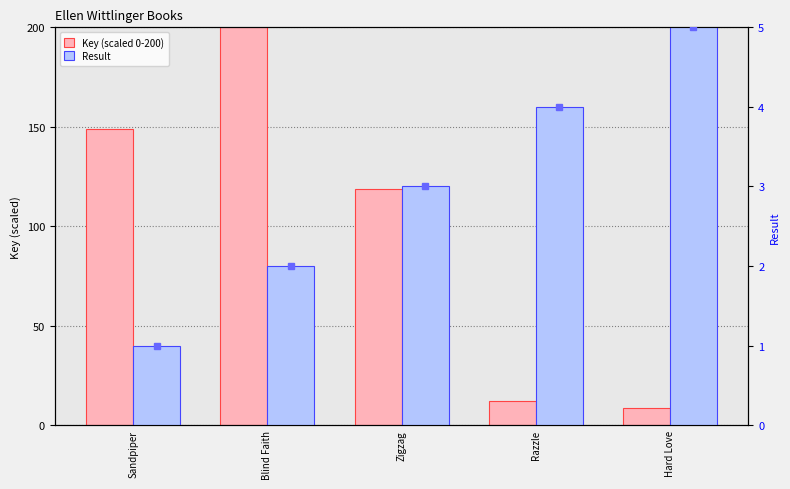

Reading left to right, extract all data points from this chart.

Key: Sandpiper=148.8	Blind Faith=200.0	Zigzag=118.8	Razzle=12.1	Hard Love=8.5
Result: Sandpiper=1.0	Blind Faith=2.0	Zigzag=3.0	Razzle=4.0	Hard Love=5.0